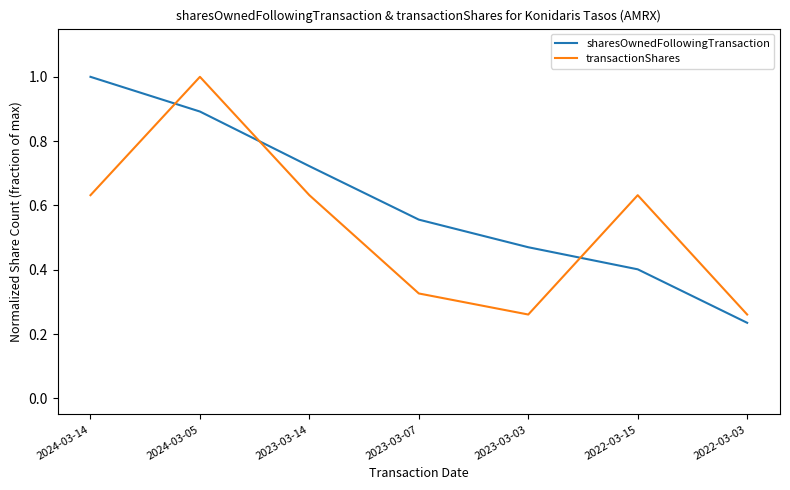

The value of sharesOwnedFollowingTransaction at 2024-03-05 is 0.9. True or false?

True